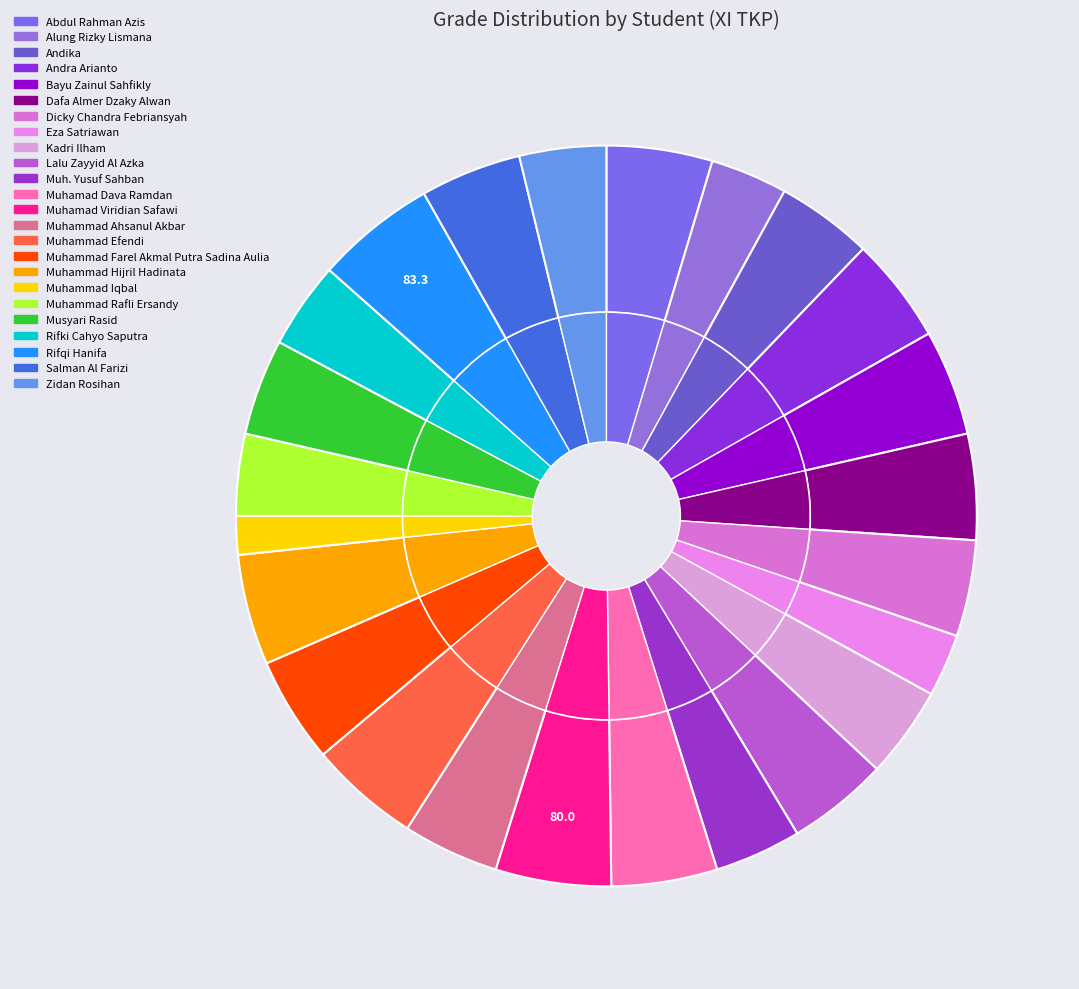

Is there a majority slice in this chart?

No